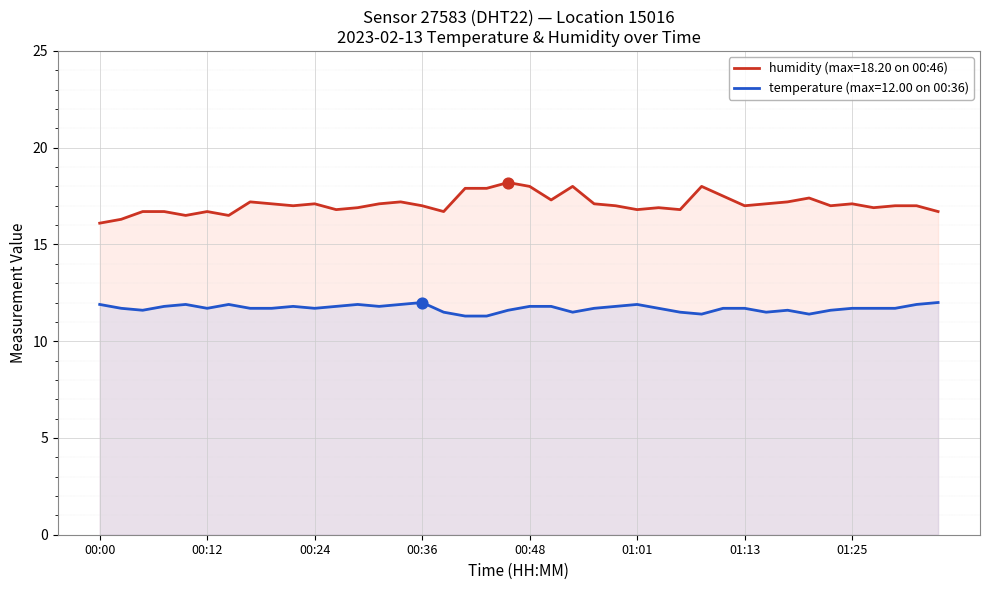

What are all the series names shown in the legend?

humidity (max=18.20 on 00:46), temperature (max=12.00 on 00:36)